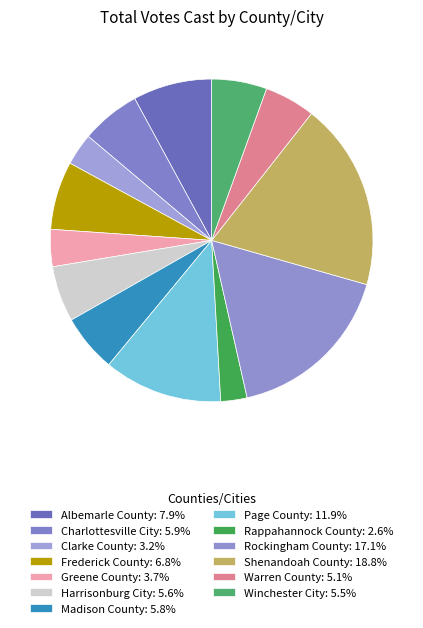

Does Madison County account for over 50% of the chart?

No